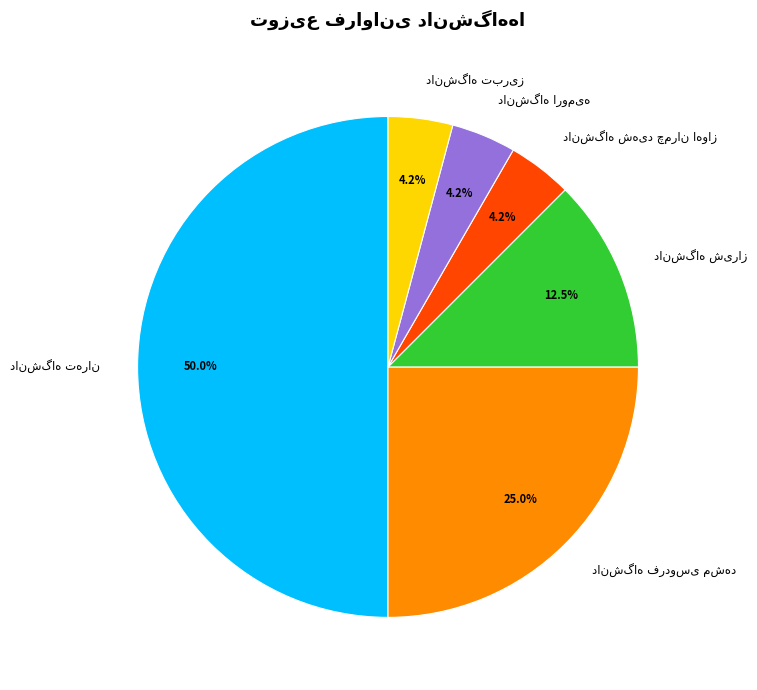

What percentage is the دانشگاه شیراز slice, to the nearest percent?

12%